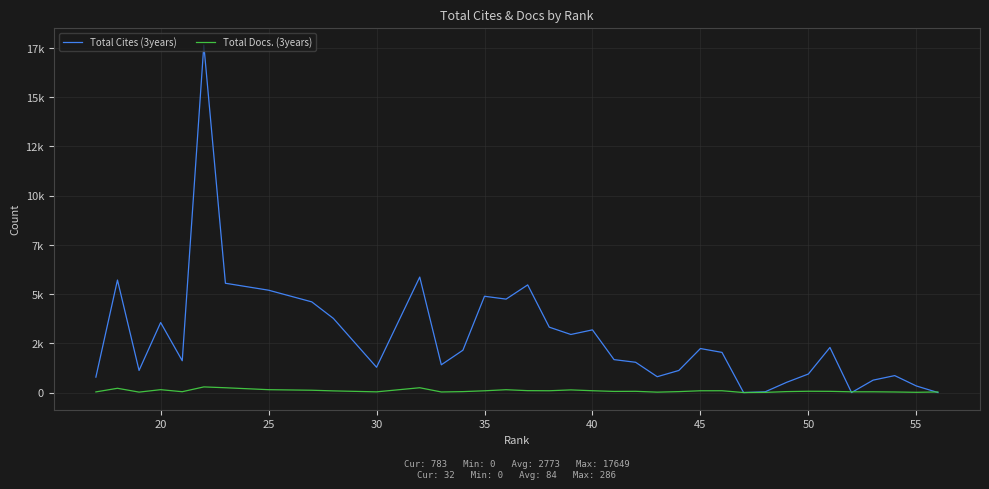

List the series in order of their overall mean, highest first.

Total Cites (3years), Total Docs. (3years)